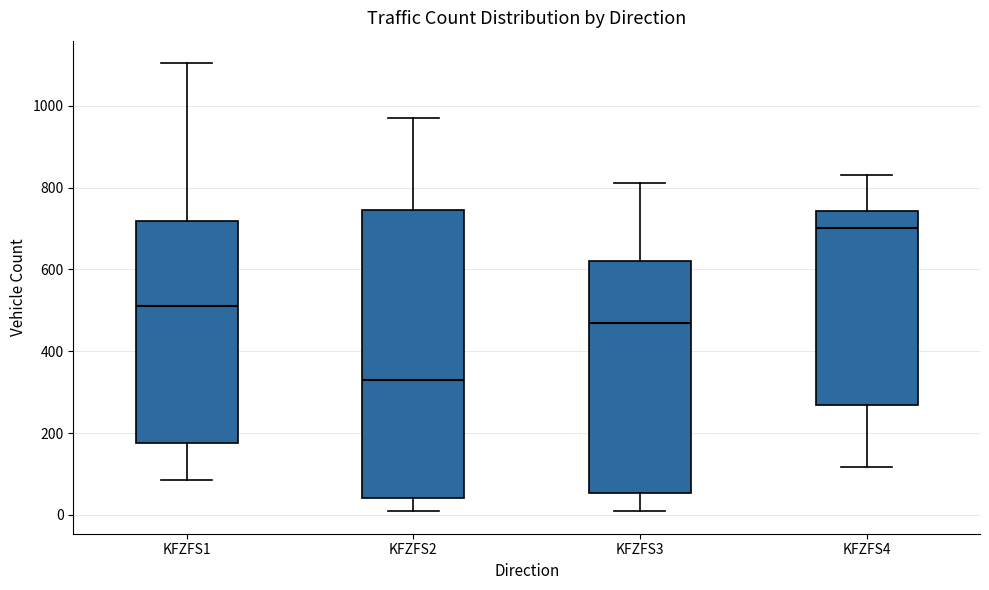

Reading left to right, read every box against the y-axis: the position of its median line, the range the box covers, and the ends of its whiskers. The values are not printed on the chart, so give them approximately, as read against the axis.

KFZFS1: median 520, box 180 to 720, whiskers 80 to 1100
KFZFS2: median 340, box 40 to 740, whiskers 0 to 980
KFZFS3: median 460, box 60 to 620, whiskers 20 to 820
KFZFS4: median 700, box 260 to 740, whiskers 120 to 840